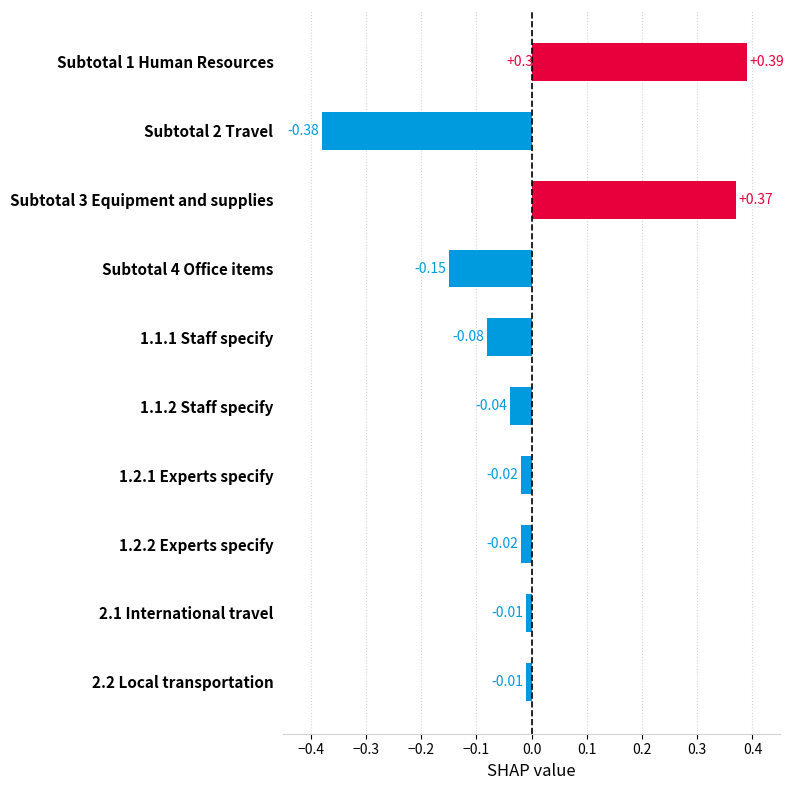

What is the difference between the second highest and second lowest values?

0.5